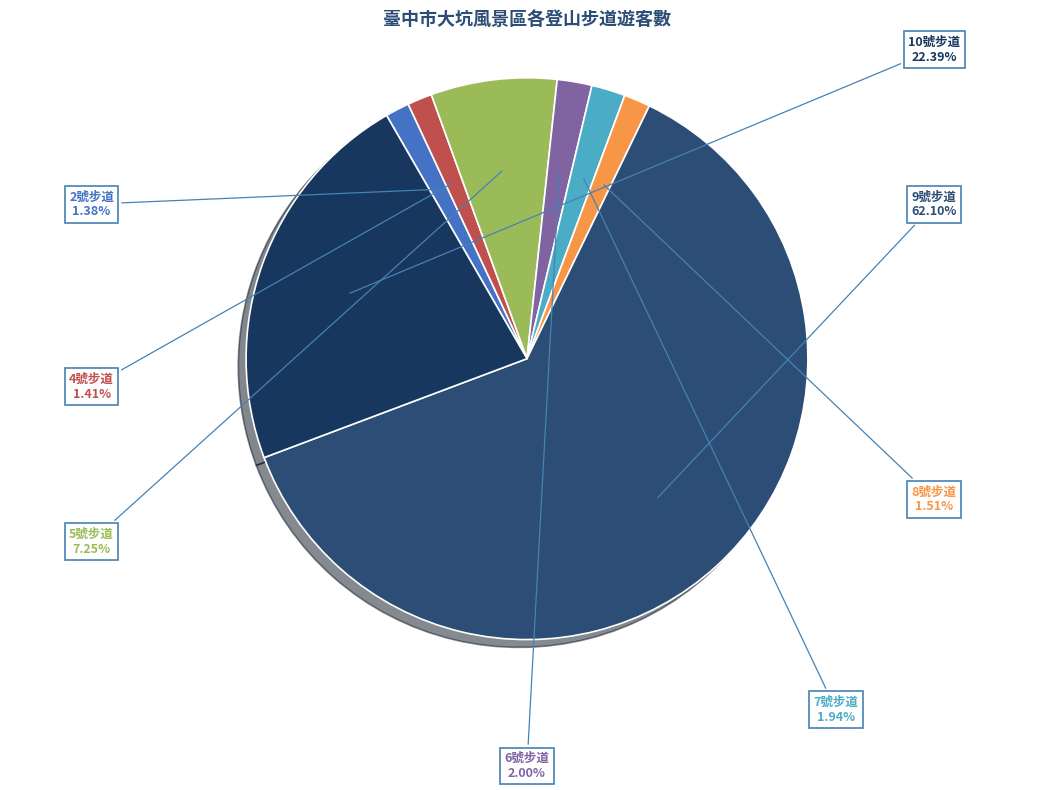

Count the number of slices in the pie.

8